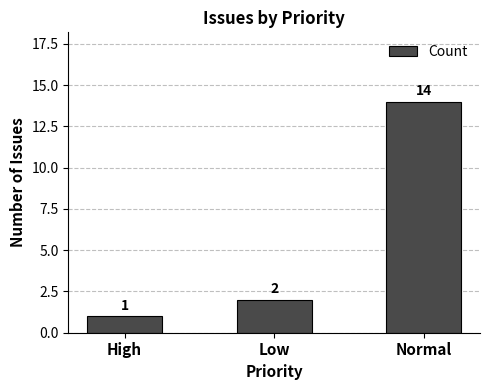

Reading left to right, list all the values displayed in this chart.

1	2	14